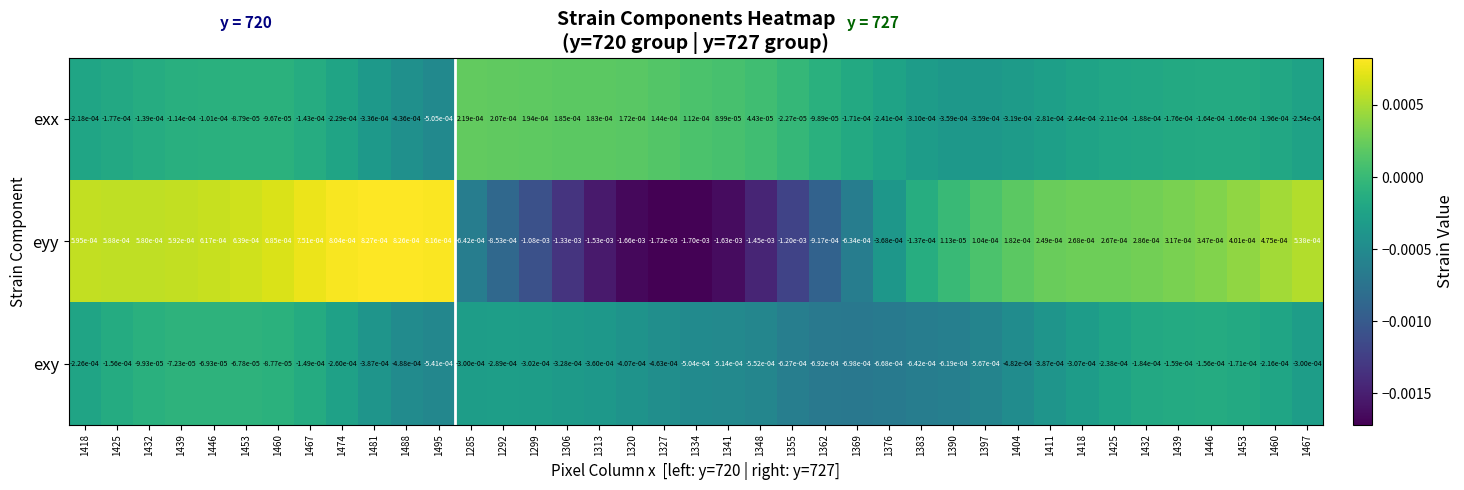

Reading right to left, what are all the values shown in this chart?

exx: 1467=-0.0	1460=-0.0	1453=-0.0	1446=-0.0	1439=-0.0	1432=-0.0	1425=-0.0	1418=-0.0	1411=-0.0	1404=-0.0	1397=-0.0	1390=-0.0	1383=-0.0	1376=-0.0	1369=-0.0	1362=-0.0	1355=-0.0	1348=0.0	1341=0.0	1334=0.0	1327=0.0	1320=0.0	1313=0.0	1306=0.0	1299=0.0	1292=0.0	1285=0.0	1495=-0.0	1488=-0.0	1481=-0.0	1474=-0.0	1467=-0.0	1460=-0.0	1453=-0.0	1446=-0.0	1439=-0.0	1432=-0.0	1425=-0.0	1418=-0.0
eyy: 1467=0.0	1460=0.0	1453=0.0	1446=0.0	1439=0.0	1432=0.0	1425=0.0	1418=0.0	1411=0.0	1404=0.0	1397=0.0	1390=0.0	1383=-0.0	1376=-0.0	1369=-0.0	1362=-0.0	1355=-0.0	1348=-0.0	1341=-0.0	1334=-0.0	1327=-0.0	1320=-0.0	1313=-0.0	1306=-0.0	1299=-0.0	1292=-0.0	1285=-0.0	1495=0.0	1488=0.0	1481=0.0	1474=0.0	1467=0.0	1460=0.0	1453=0.0	1446=0.0	1439=0.0	1432=0.0	1425=0.0	1418=0.0
exy: 1467=-0.0	1460=-0.0	1453=-0.0	1446=-0.0	1439=-0.0	1432=-0.0	1425=-0.0	1418=-0.0	1411=-0.0	1404=-0.0	1397=-0.0	1390=-0.0	1383=-0.0	1376=-0.0	1369=-0.0	1362=-0.0	1355=-0.0	1348=-0.0	1341=-0.0	1334=-0.0	1327=-0.0	1320=-0.0	1313=-0.0	1306=-0.0	1299=-0.0	1292=-0.0	1285=-0.0	1495=-0.0	1488=-0.0	1481=-0.0	1474=-0.0	1467=-0.0	1460=-0.0	1453=-0.0	1446=-0.0	1439=-0.0	1432=-0.0	1425=-0.0	1418=-0.0